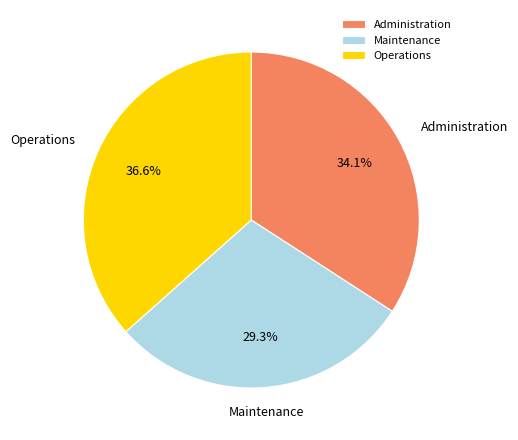

Is it true that Maintenance is 29% of the pie?

True